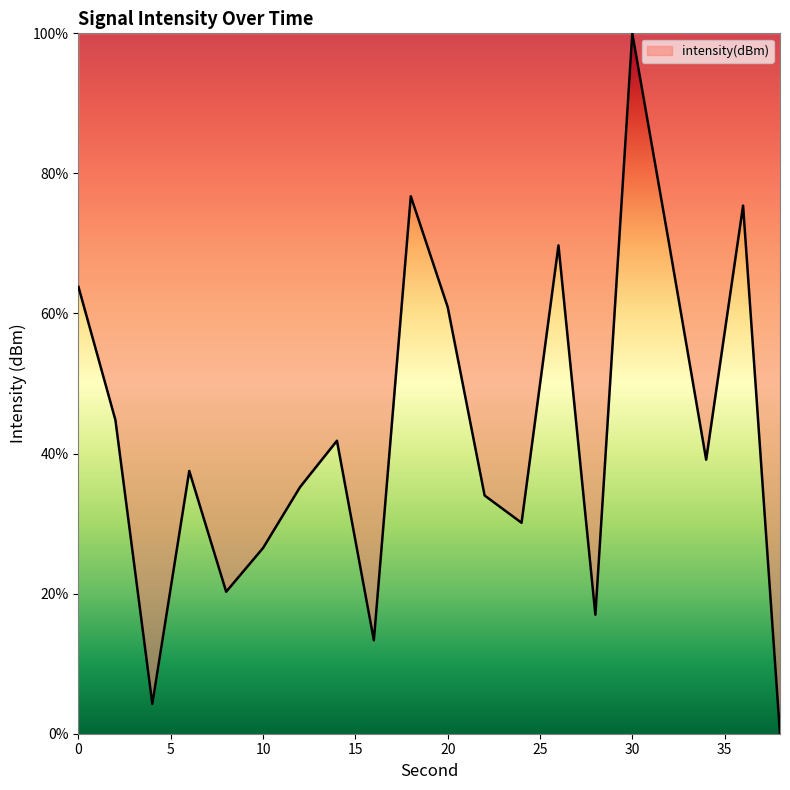

What is the difference between the maximum and minimum values?

100.0